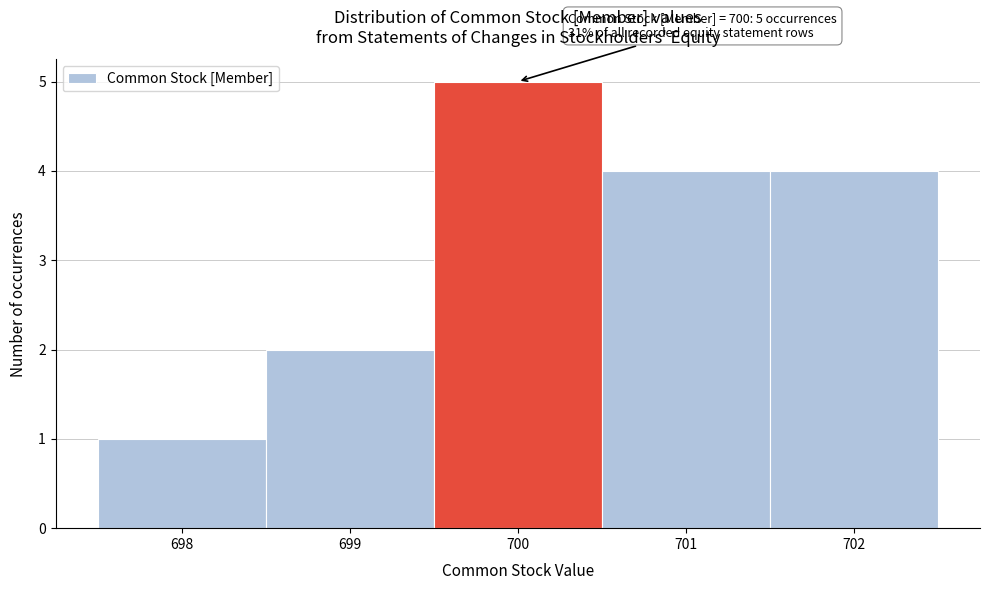

Which range on the x-axis has the tallest bar?

699.5 to 700.5